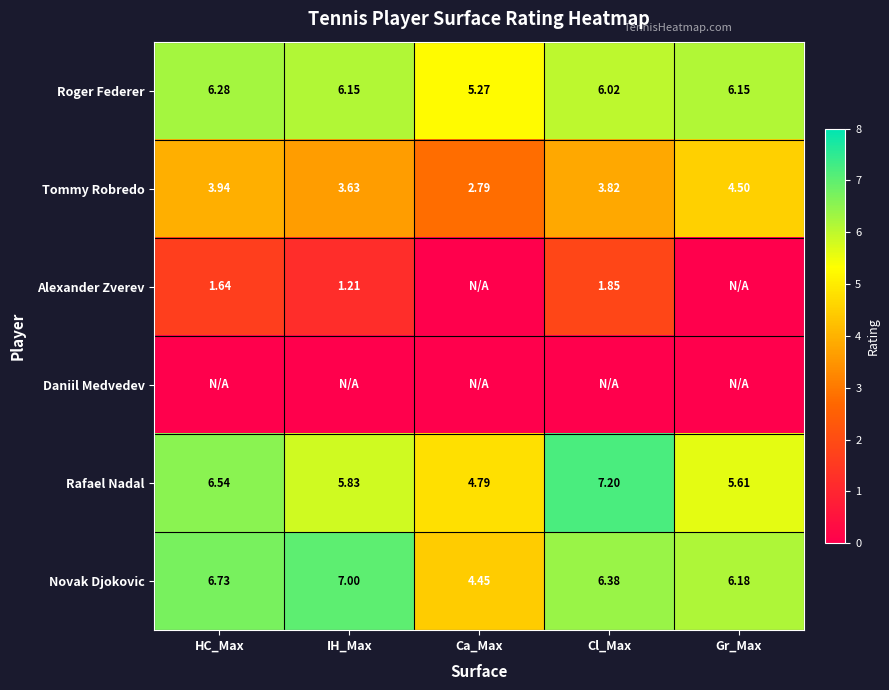

At which category is the sum across all series the highest?

Cl_Max